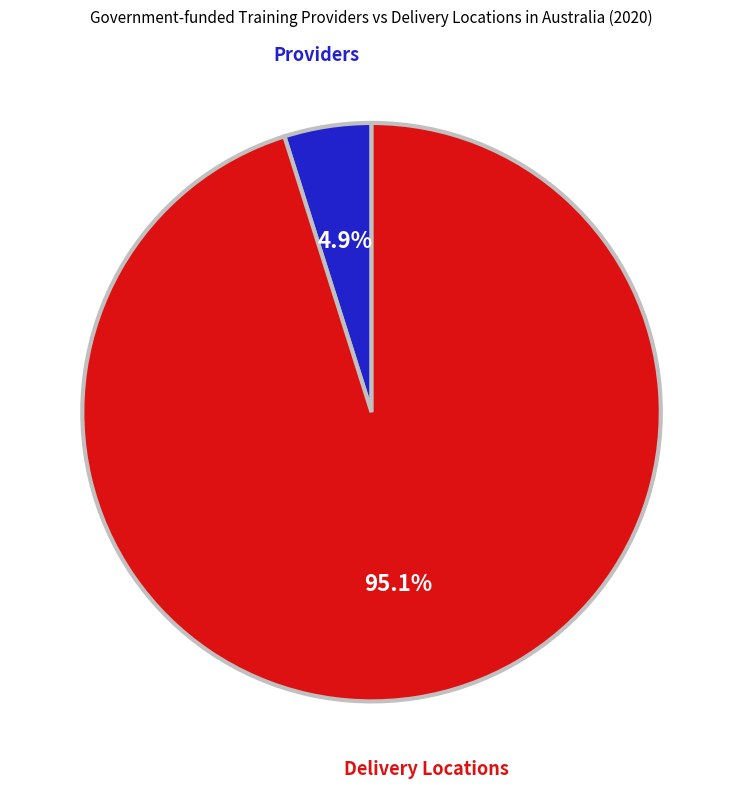

Is there a majority slice in this chart?

Yes